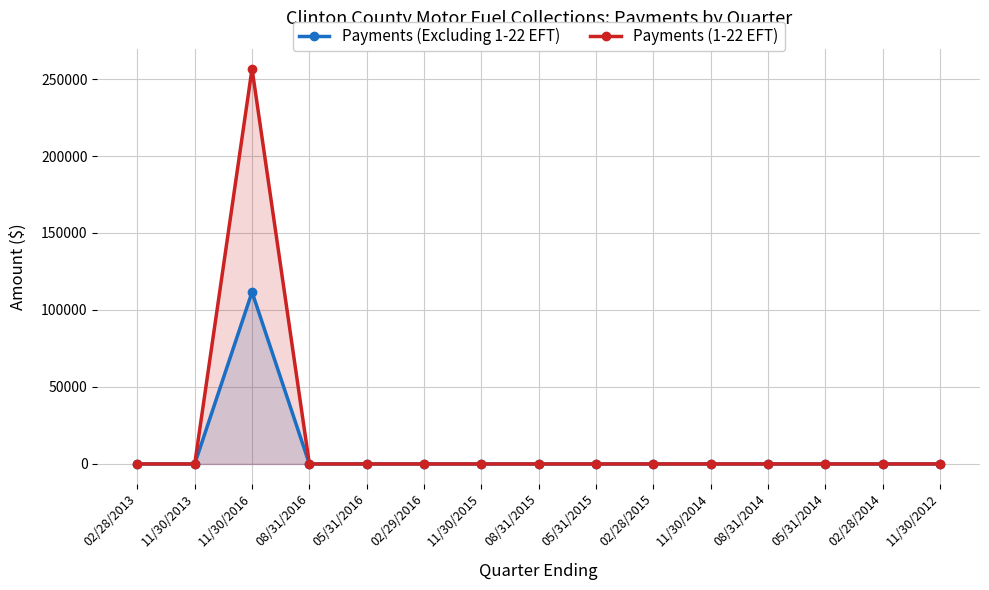

What is the difference between the Payments (Excluding 1-22 EFT) values at 05/31/2016 and 11/30/2016?

111657.0